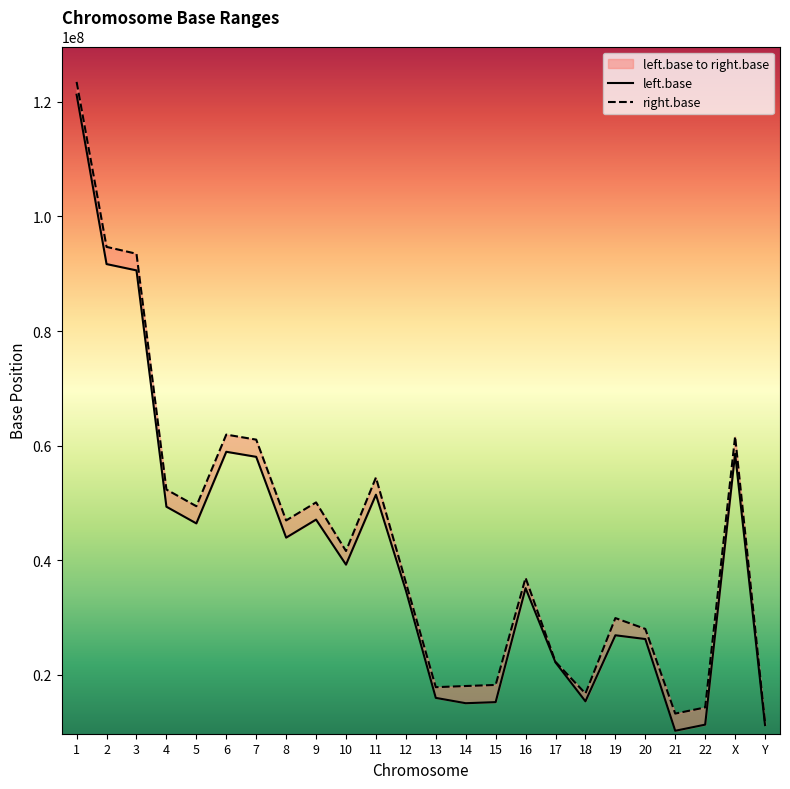

Rank the categories by left.base value from highest to lowest.

1, 2, 3, 6, X, 7, 11, 4, 9, 5, 8, 10, 16, 12, 19, 20, 17, 13, 18, 15, 14, 22, Y, 21